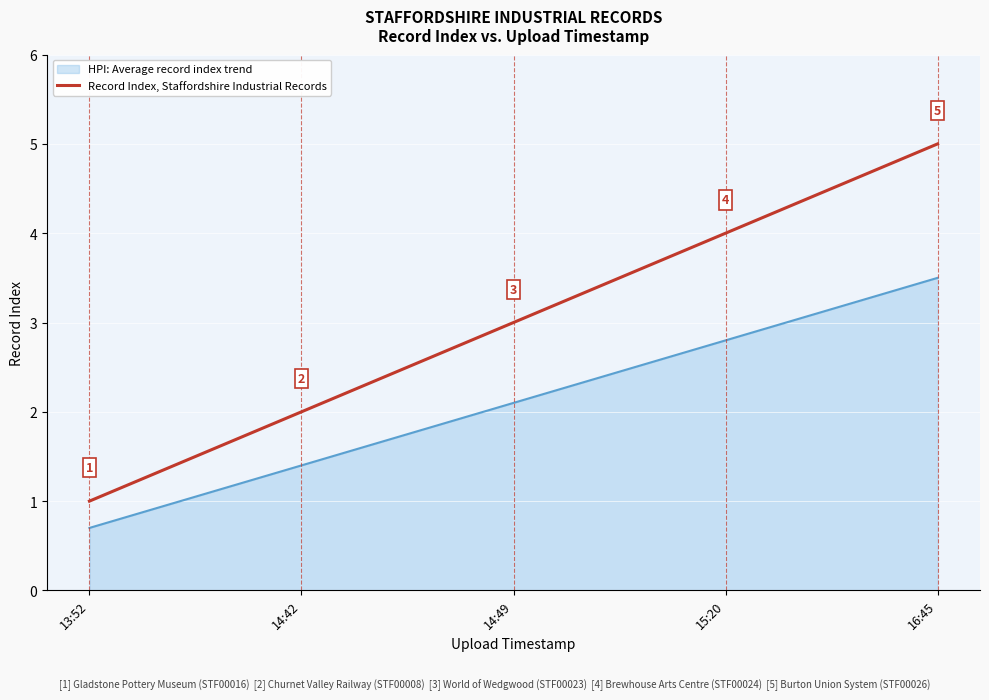

Where is Record Index, Staffordshire Industrial Records nearest to the value 3?

14:49